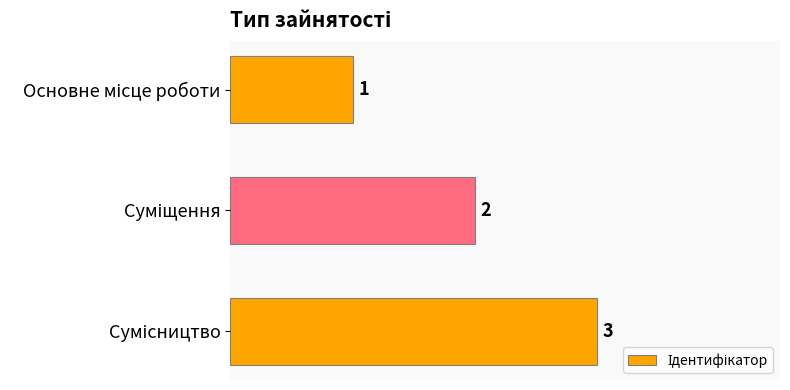

What is the sum of all values?

6